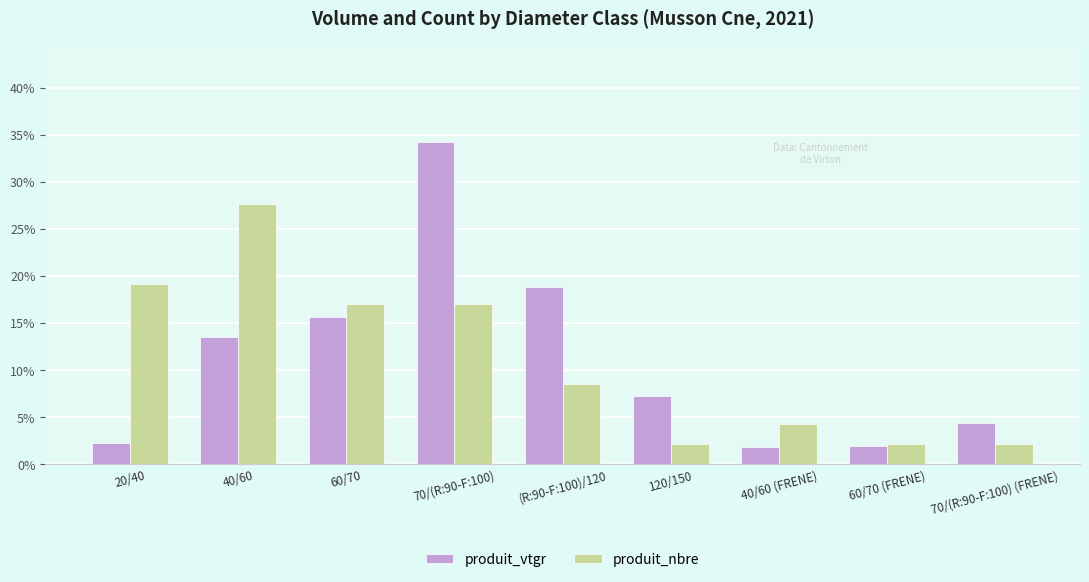

Which series changed the most between 40/60 (FRENE) and 60/70 (FRENE)?

produit_nbre